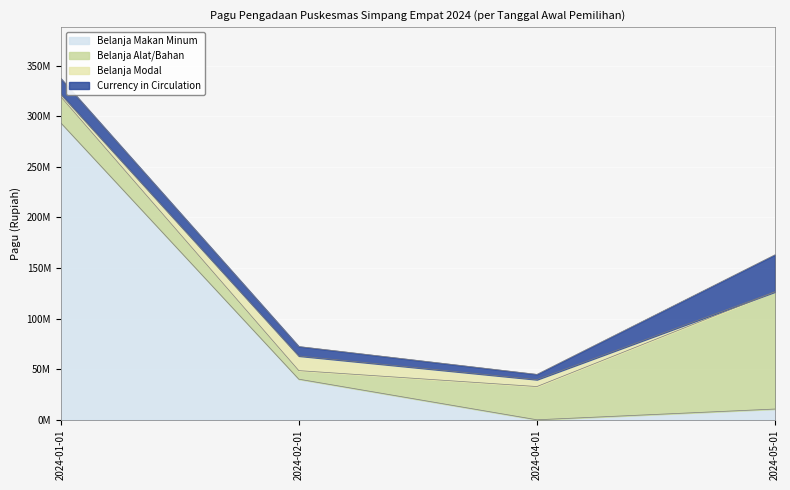

Rank the categories by Belanja Alat/Bahan value from lowest to highest.

2024-02-01, 2024-01-01, 2024-04-01, 2024-05-01